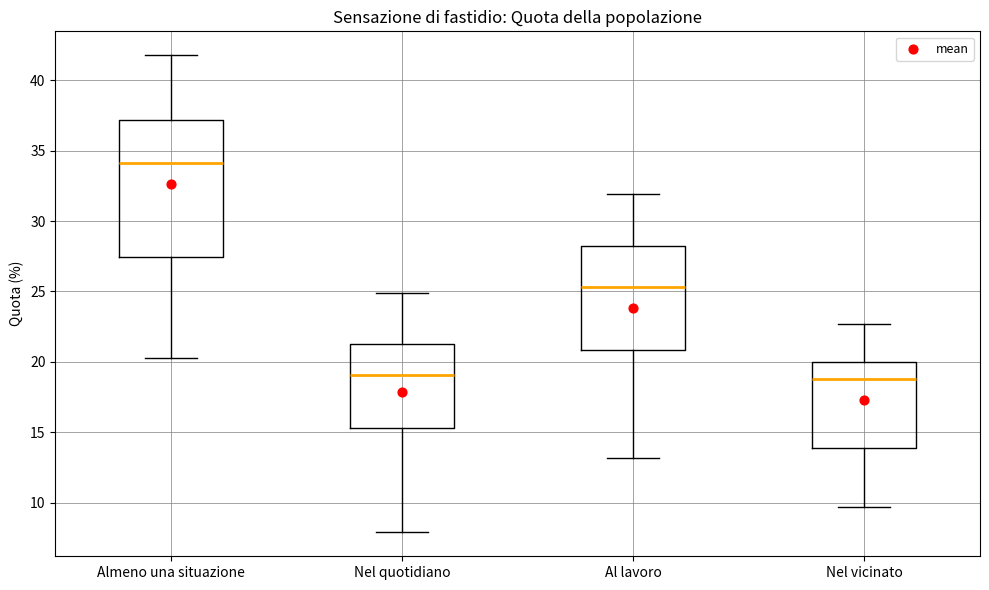

Where is the upper edge of the box for Almeno una situazione on the y-axis? The values are not printed on the chart, so give them approximately, as read against the axis.

37.0